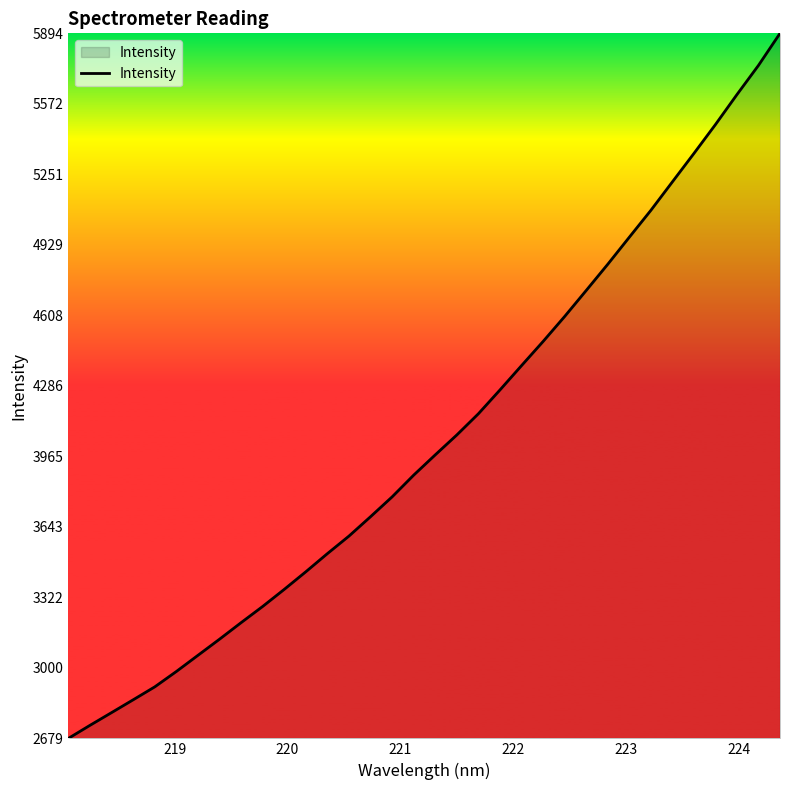

Reading left to right, what are all the values shown in this chart?

2678.9	2738.4	2796.4	2854.8	2913.8	2983.9	3057.5	3131.1	3206.6	3280.4	3358.3	3438.6	3521.4	3601.4	3689.7	3780.1	3879.2	3971.6	4062.3	4158.9	4267.4	4378.3	4488.4	4602.2	4720.8	4840.2	4963.6	5086.1	5216.0	5345.6	5477.4	5614.4	5747.5	5893.6